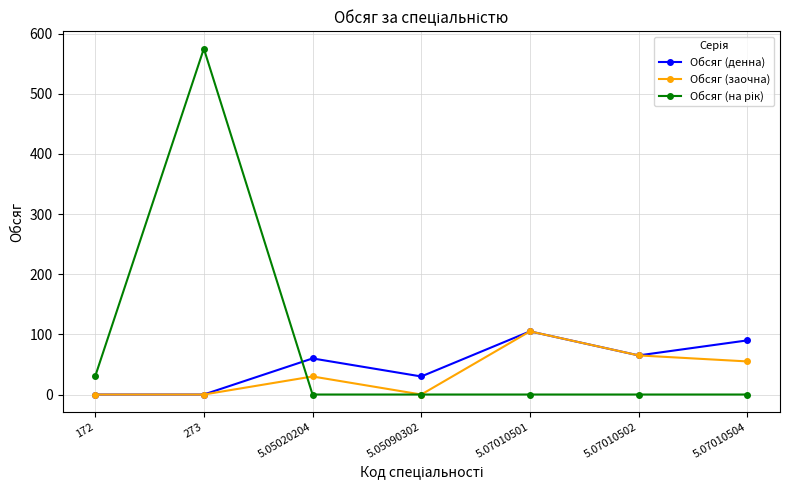

What is the difference between the second highest and minimum values in the Обсяг (денна) series?

90